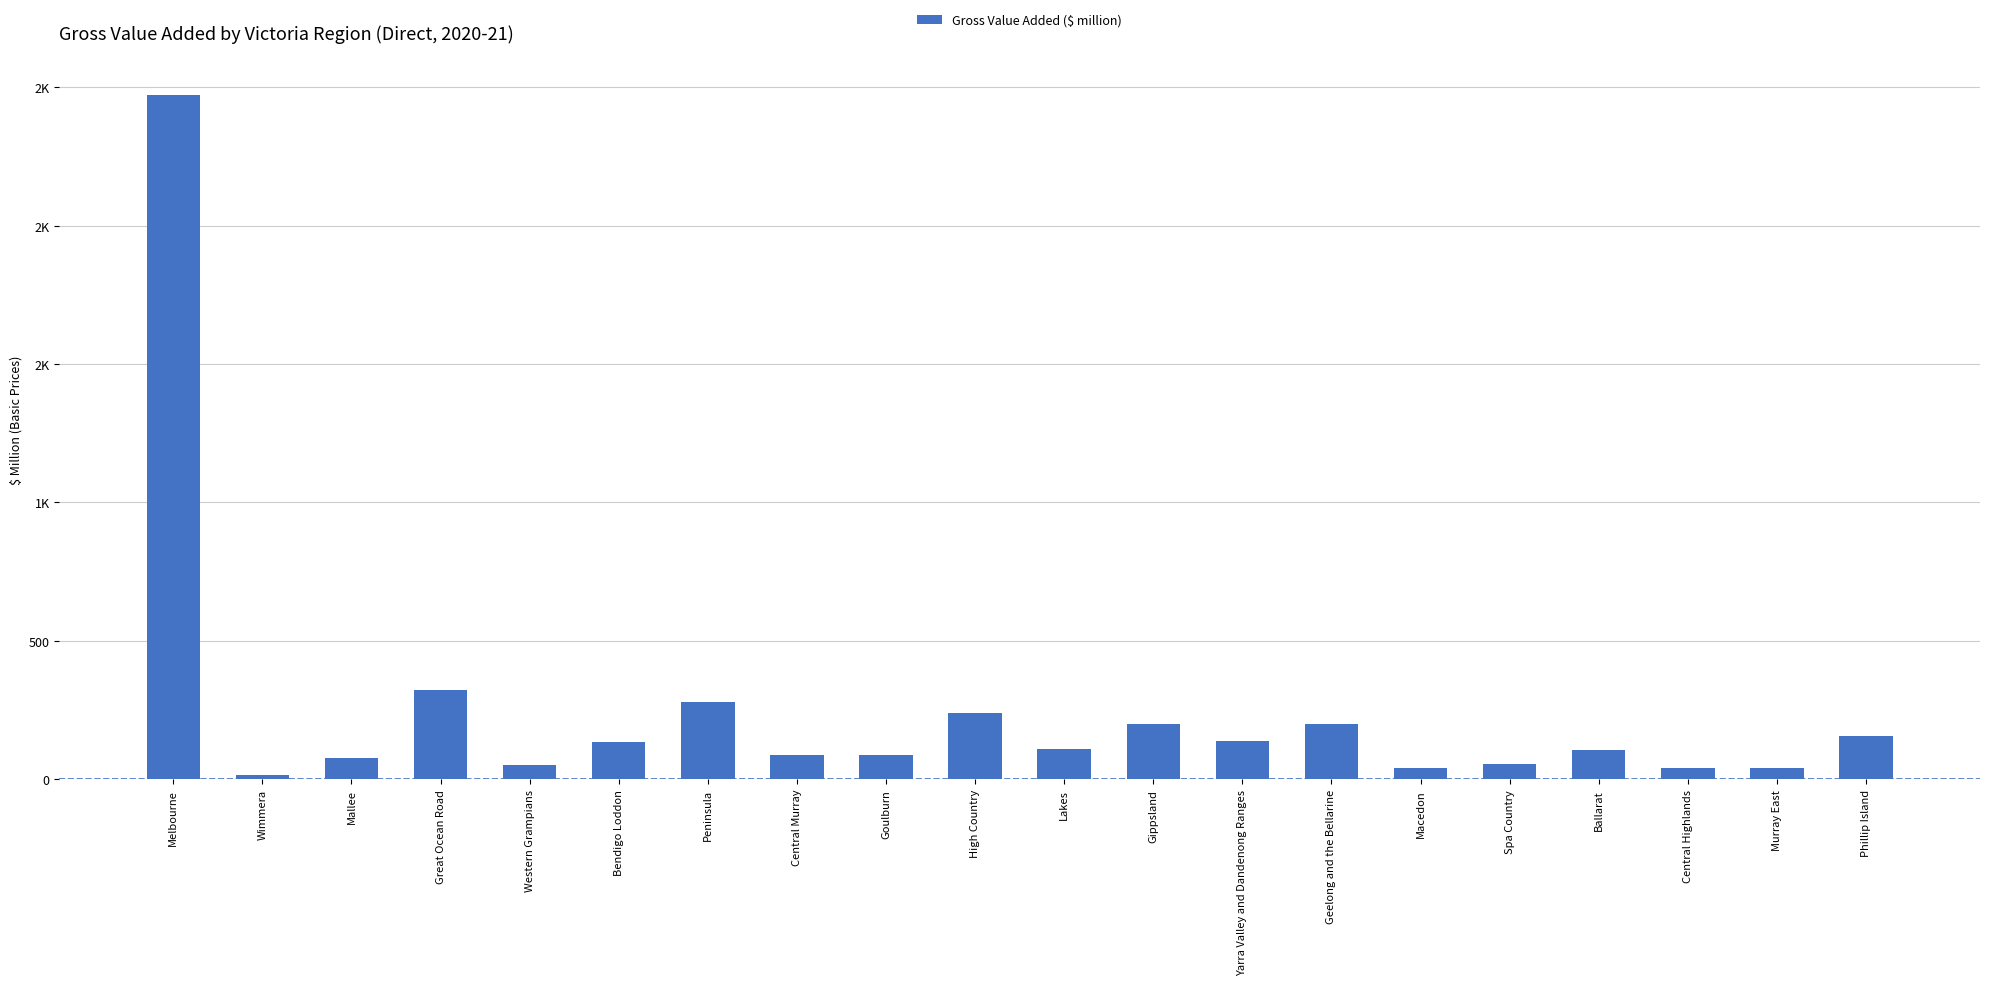

Are the bars horizontal?

No